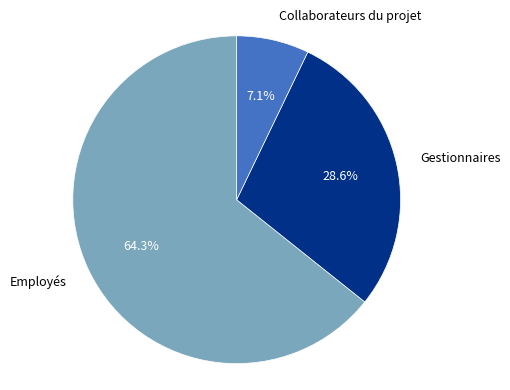

Is there any slice that represents more than half of the pie?

Yes